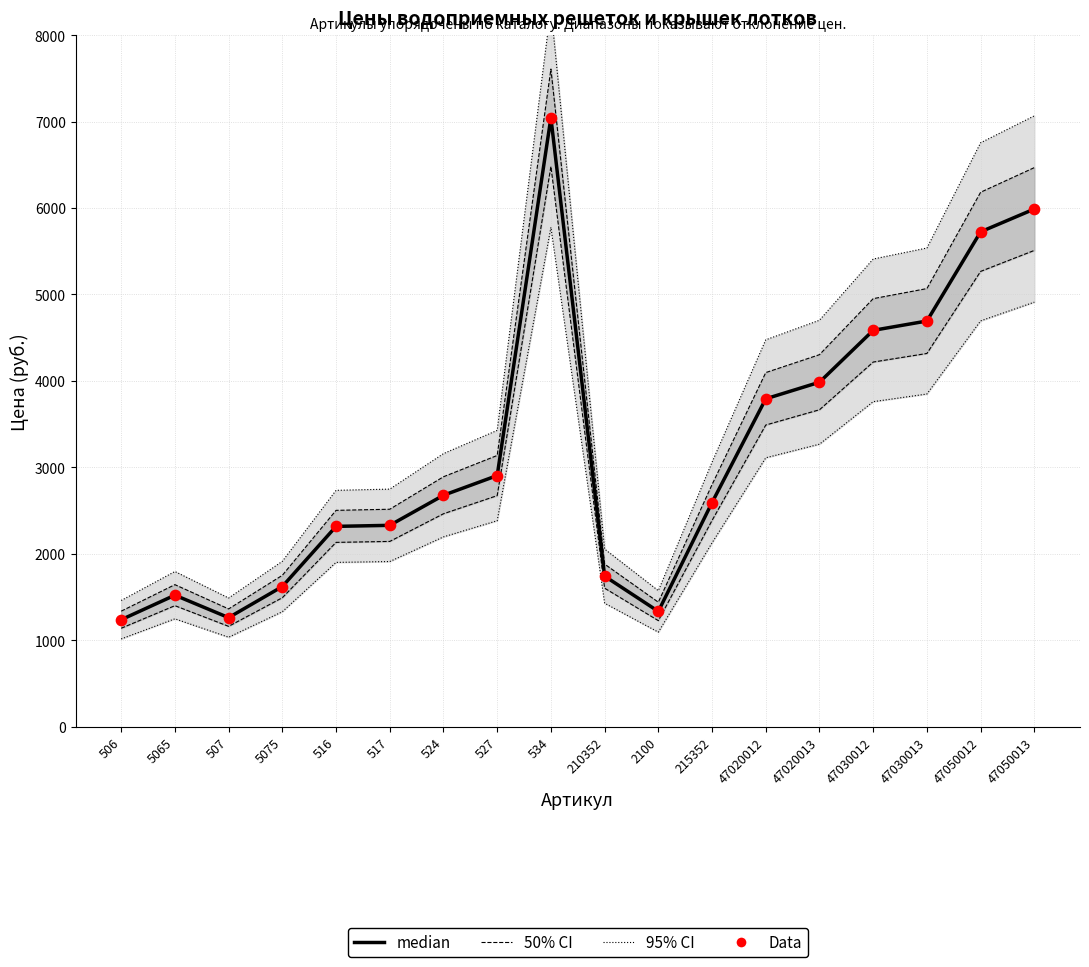

Which series contains the lowest Y value?

median